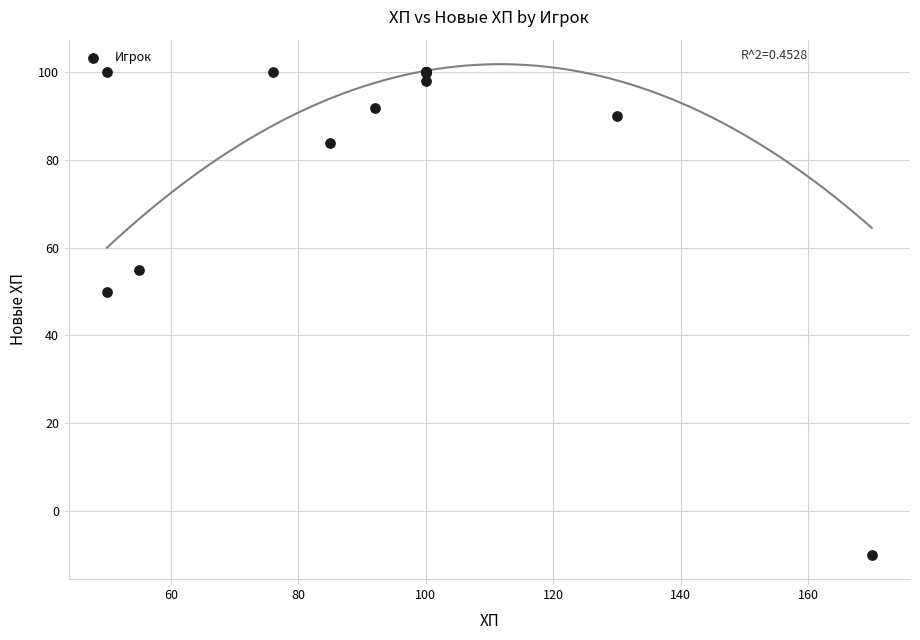

What Y value in the scatter plot is closest to 45?

50